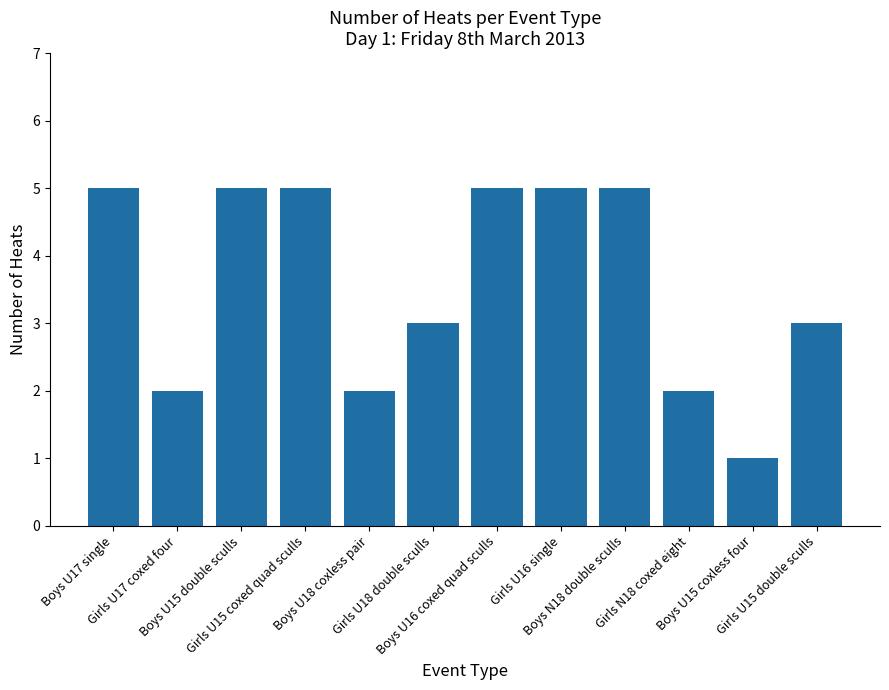

What is the sum of all values?

43